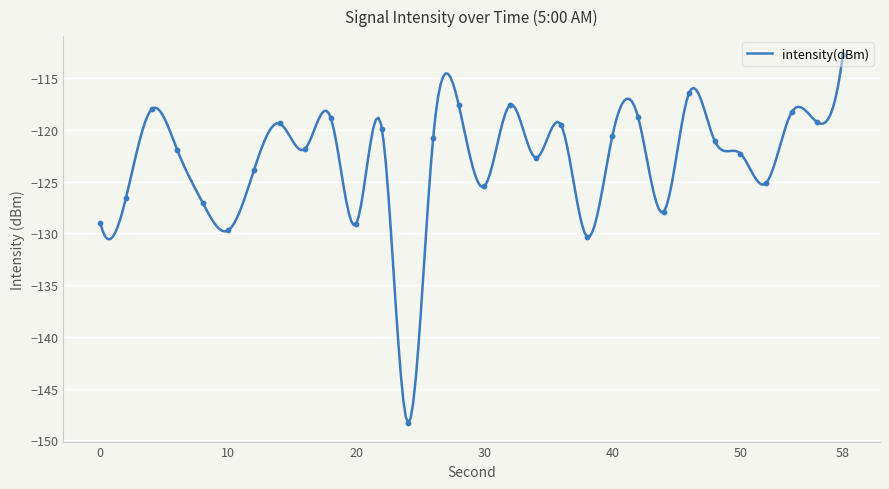

What is the change in value from 18 to 36?

-0.7